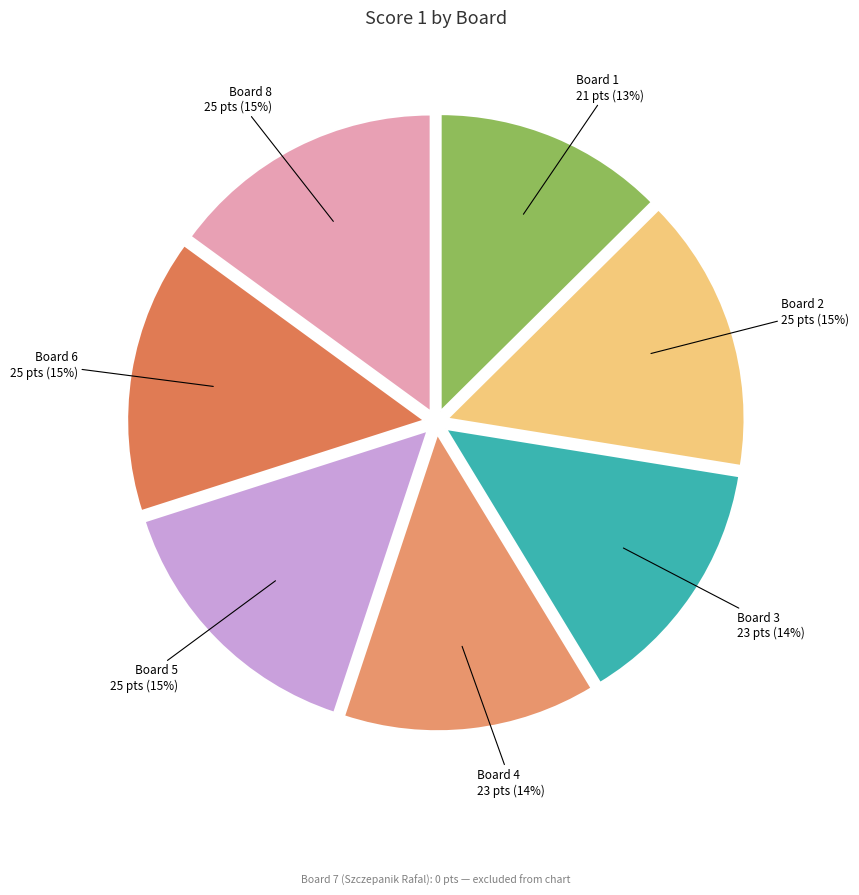

Rank the categories by value from highest to lowest.

Board 2, Board 5, Board 6, Board 8, Board 3, Board 4, Board 1, Board 7